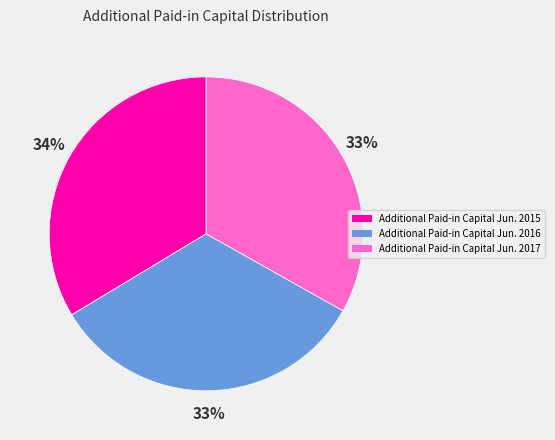

What is the ratio of the value at Additional Paid-in Capital Jun. 2017 to the value at Additional Paid-in Capital Jun. 2016?

1.0